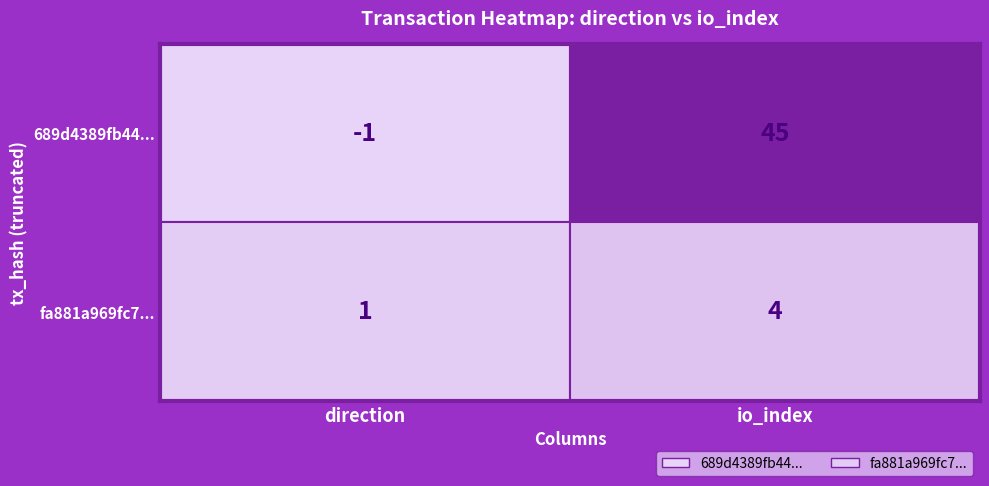

Reading left to right, transcribe all the data shown in this chart.

689d4389fb4471c08a0c45422ffe822b4e83d85: -1	45
fa881a969fc7a81371fdbe1bacd173a16e1a6ea: 1	4